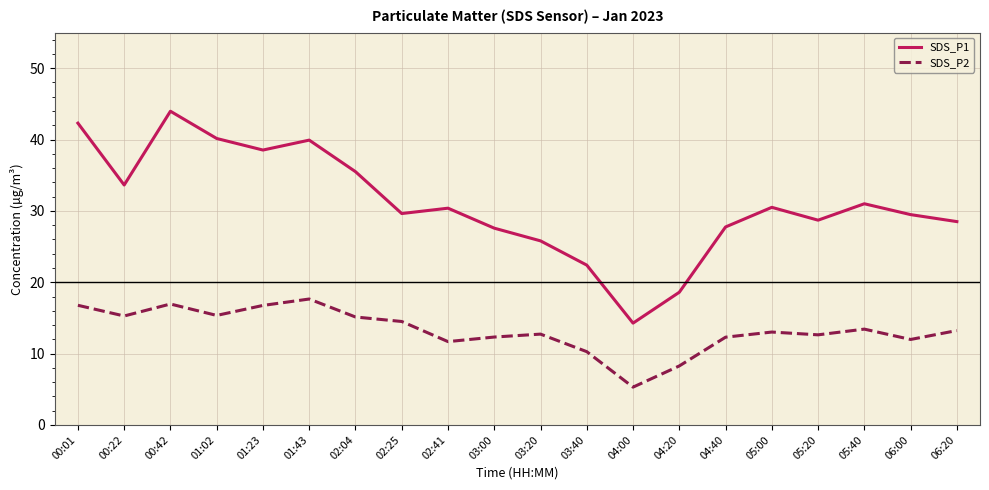

Which series has the largest total across all categories?

SDS_P1